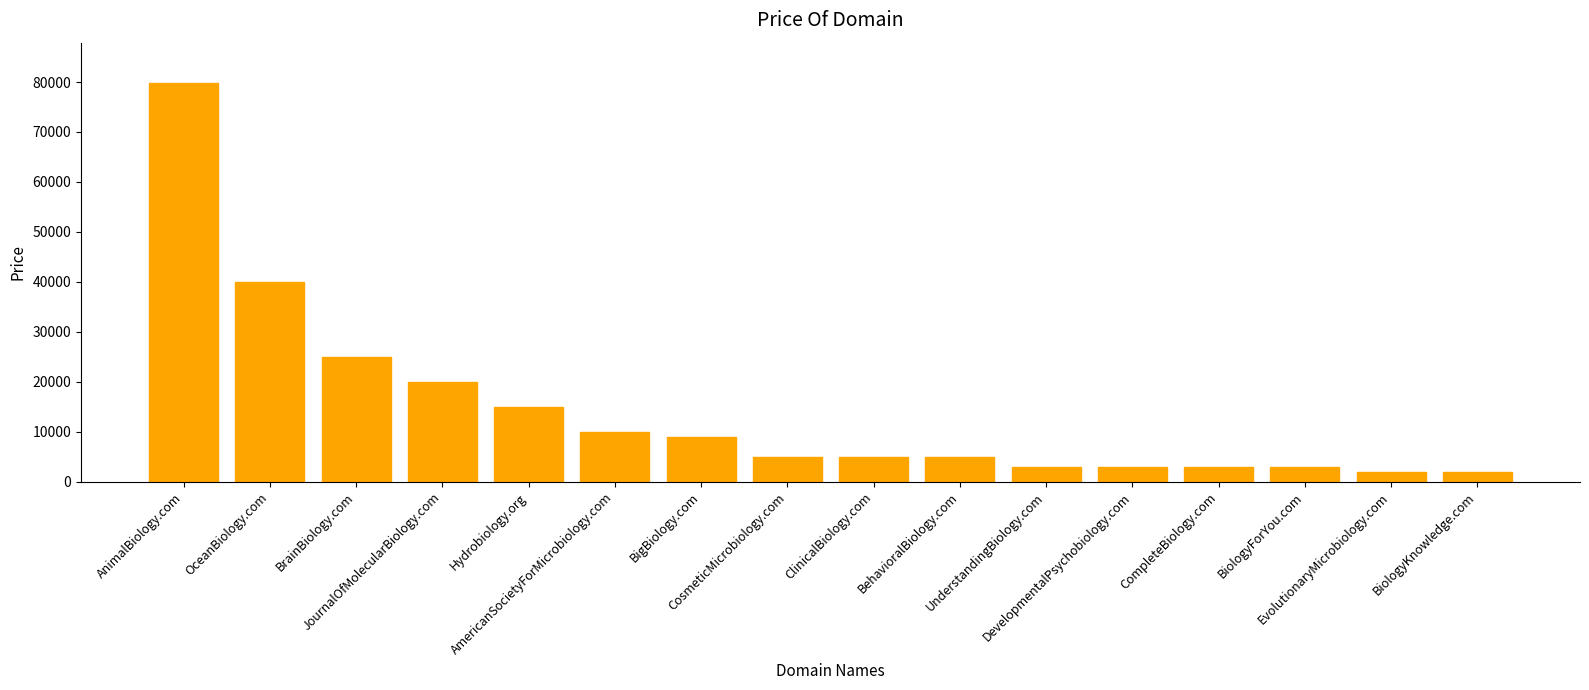

At which category does the chart reach its peak across all series?

AnimalBiology.com